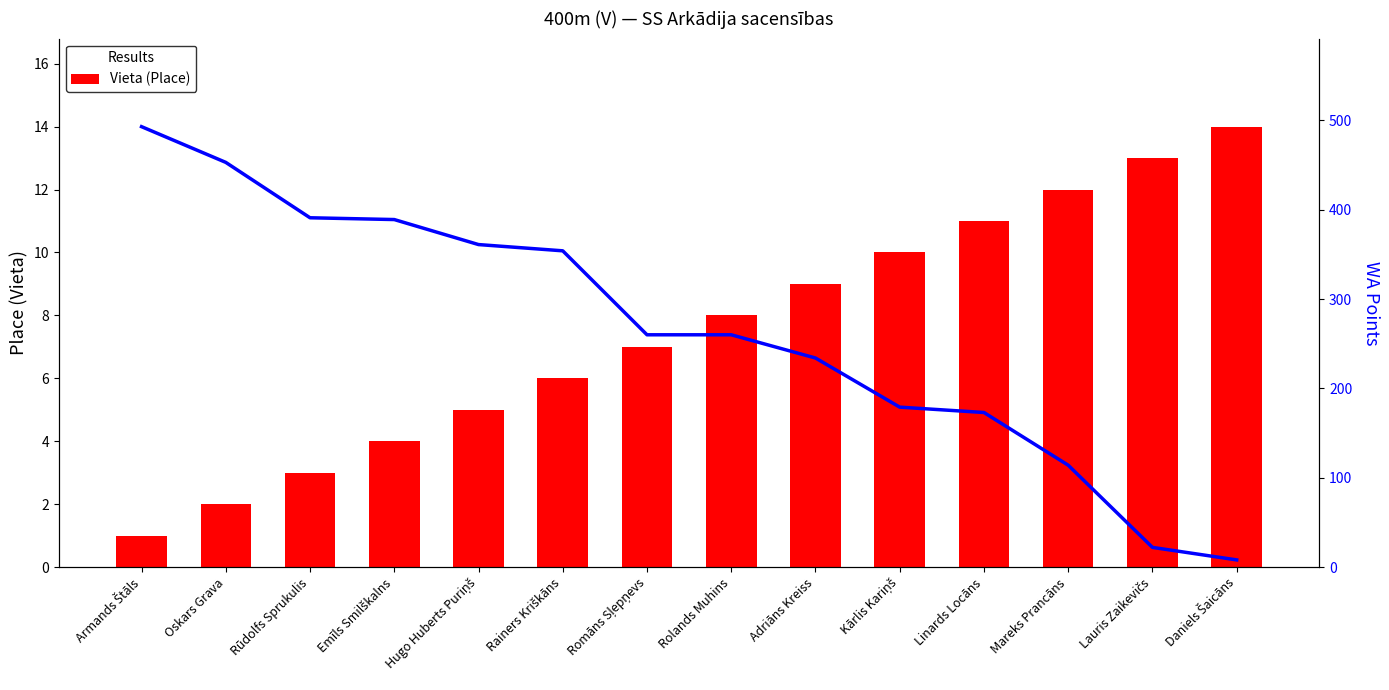

Which series has the largest total across all categories?

WA Points